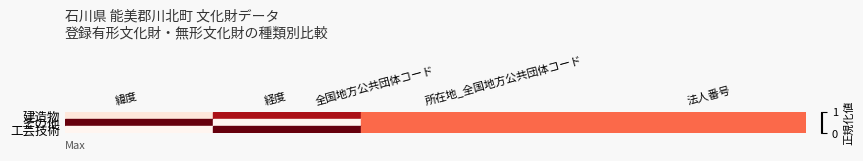

Between 所在地_全国地方公共団体コード and 全国地方公共団体コード, which is larger?

所在地_全国地方公共団体コード